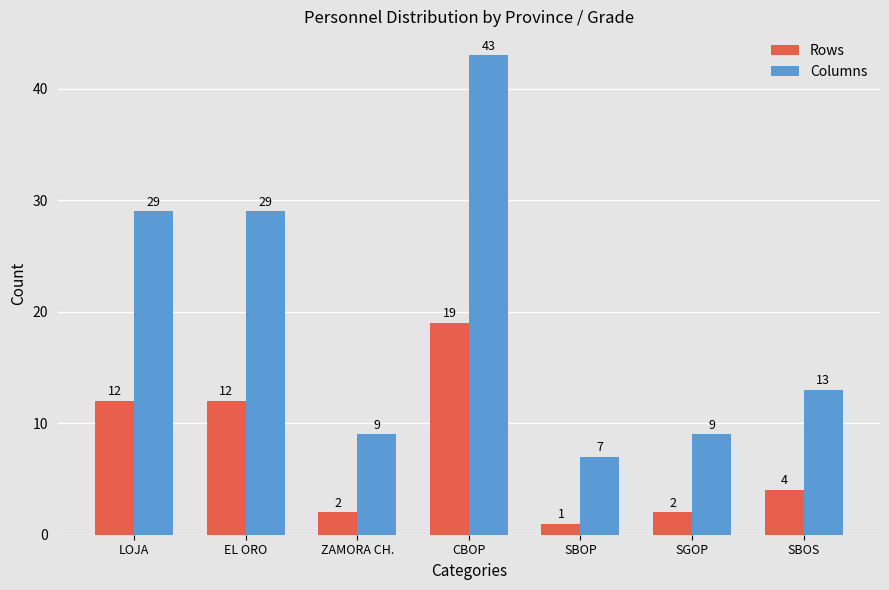

Which series changed the most between EL ORO and CBOP?

Columns